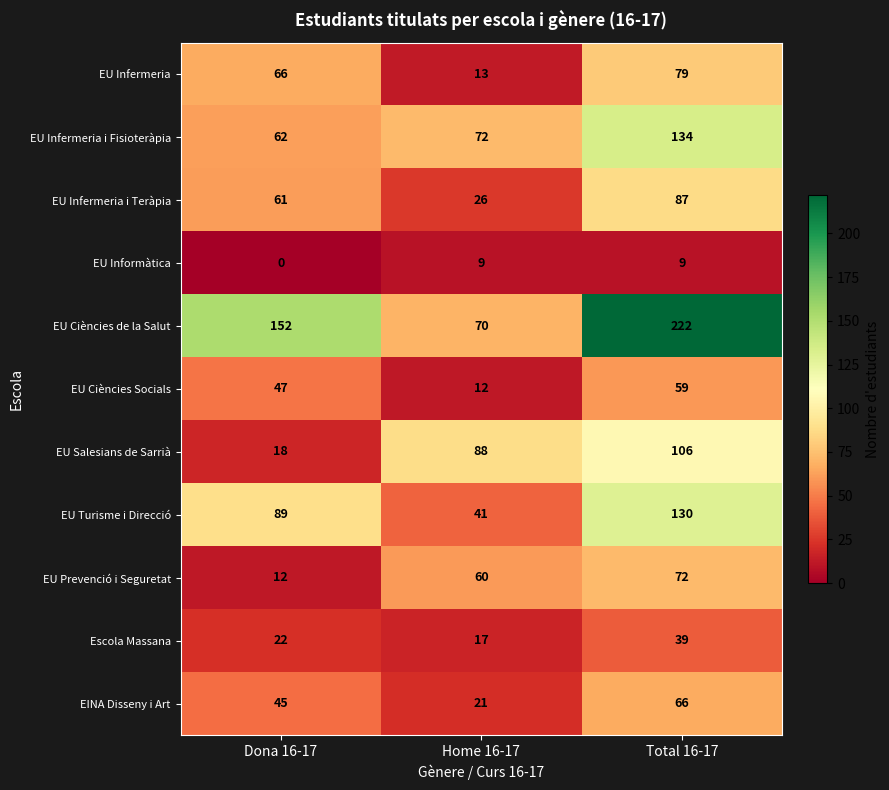

What is the maximum value shown in the chart?

222